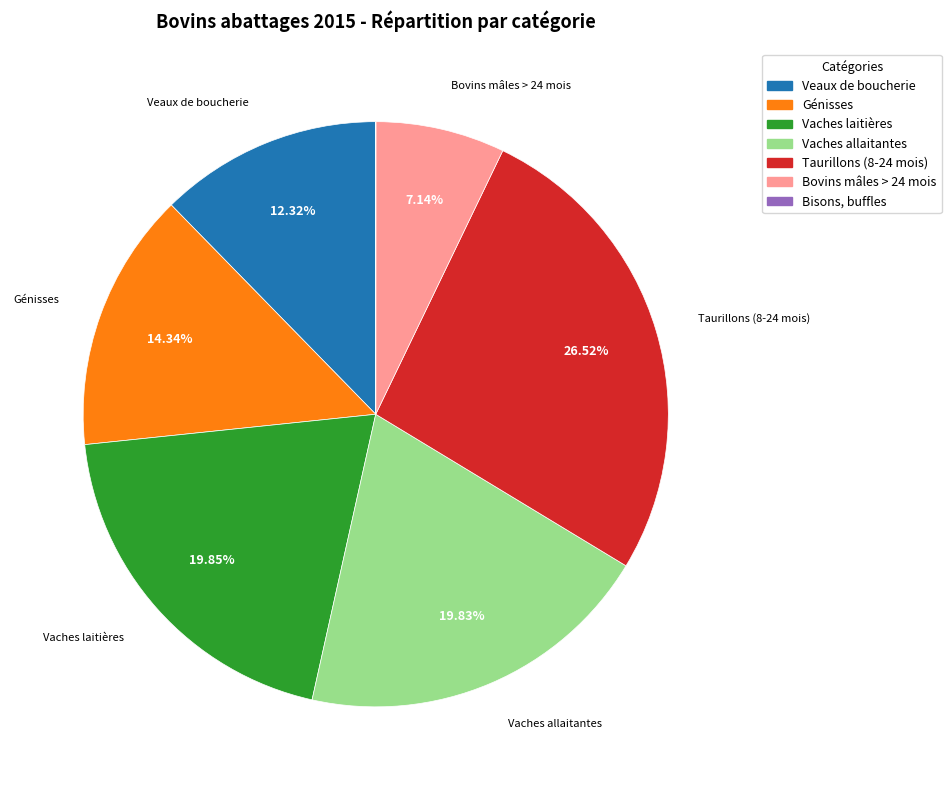

True or false: Bovins mâles > 24 mois accounts for 7% of the total.

True